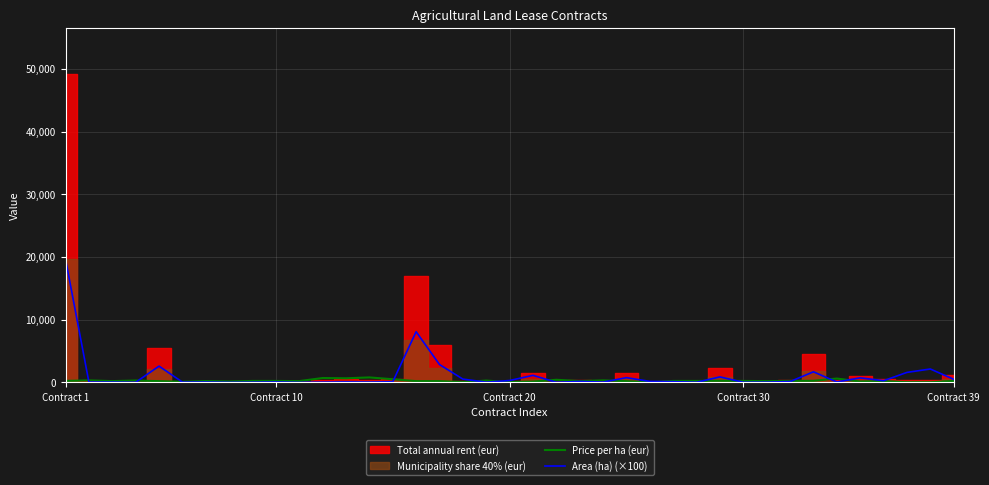

The value of Area (ha) (×100) at 11 is 80.2. True or false?

False